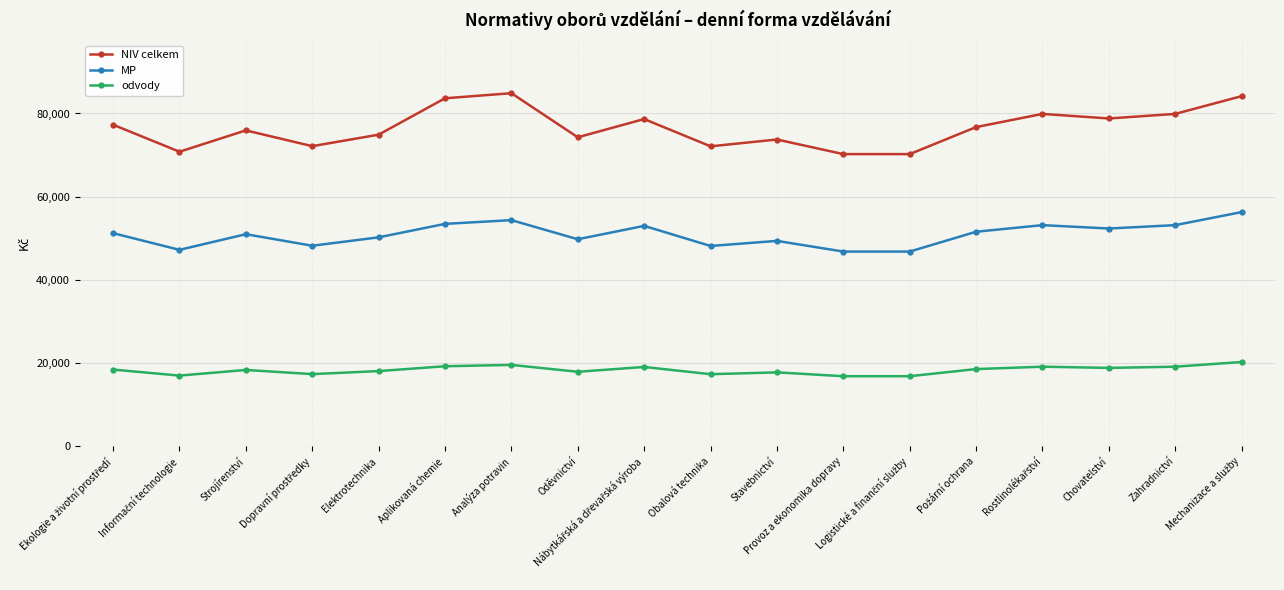

How many categories are shown in the chart?

18